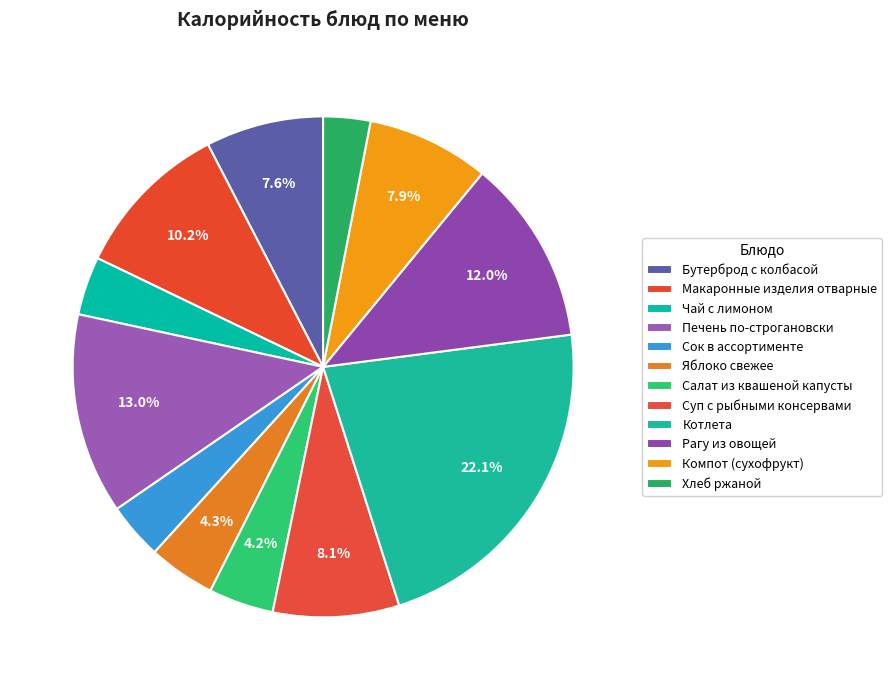

To the nearest percent, what is the combined percentage of Сок в ассортименте and Яблоко свежее?

8%